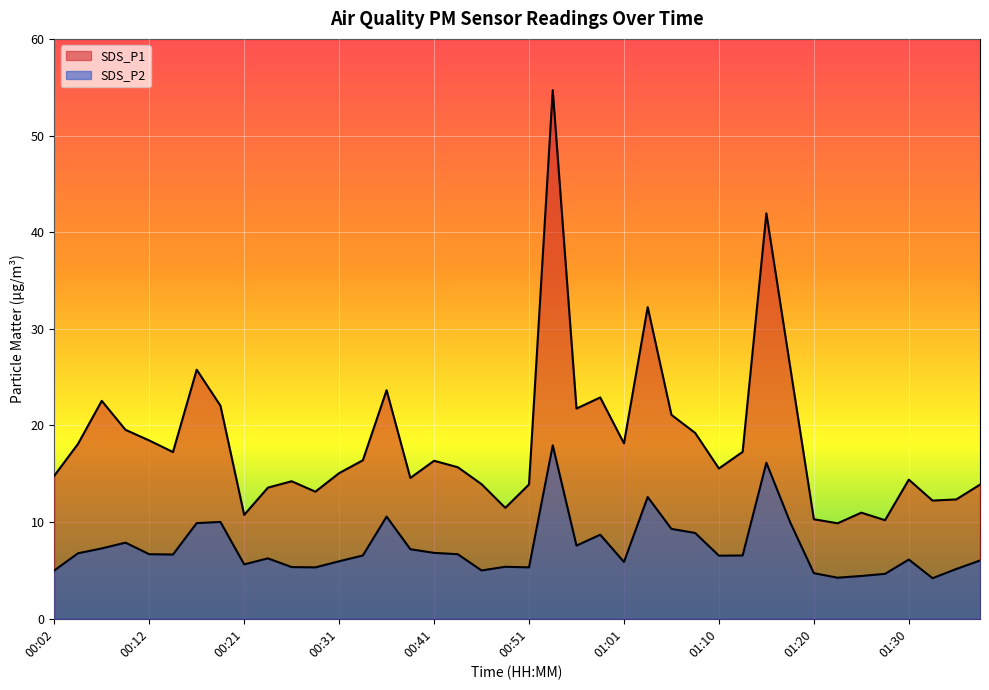

Reading right to left, extract all data points from this chart.

SDS_P1: 01:37=13.9	01:35=12.3	01:33=12.2	01:30=14.4	01:28=10.2	01:25=11.0	01:23=9.9	01:20=10.3	01:18=26.1	01:15=42.0	01:13=17.3	01:10=15.6	01:08=19.2	01:06=21.1	01:03=32.2	01:01=18.1	00:58=22.9	00:56=21.8	00:53=54.7	00:51=13.9	00:48=11.5	00:46=13.9	00:43=15.7	00:41=16.4	00:39=14.6	00:36=23.6	00:34=16.4	00:31=15.1	00:29=13.2	00:26=14.2	00:24=13.6	00:21=10.8	00:19=22.1	00:16=25.8	00:14=17.2	00:12=18.4	00:09=19.6	00:07=22.6	00:04=18.1	00:02=14.8
SDS_P2: 01:37=6.0	01:35=5.2	01:33=4.2	01:30=6.1	01:28=4.7	01:25=4.4	01:23=4.2	01:20=4.7	01:18=10.0	01:15=16.1	01:13=6.5	01:10=6.5	01:08=8.9	01:06=9.3	01:03=12.6	01:01=5.9	00:58=8.7	00:56=7.6	00:53=17.9	00:51=5.3	00:48=5.4	00:46=5.0	00:43=6.7	00:41=6.8	00:39=7.2	00:36=10.6	00:34=6.5	00:31=6.0	00:29=5.3	00:26=5.3	00:24=6.2	00:21=5.6	00:19=10.0	00:16=9.9	00:14=6.7	00:12=6.7	00:09=7.9	00:07=7.3	00:04=6.8	00:02=5.0